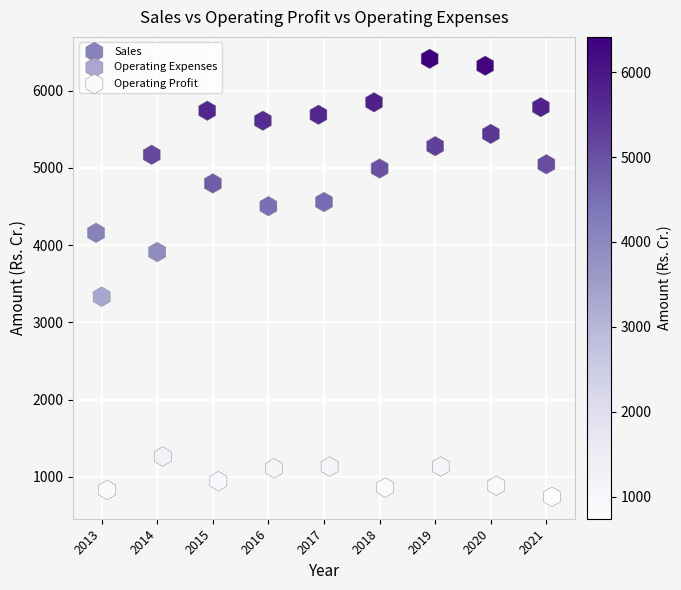

Which series has the largest Y range (max minus min)?

Sales